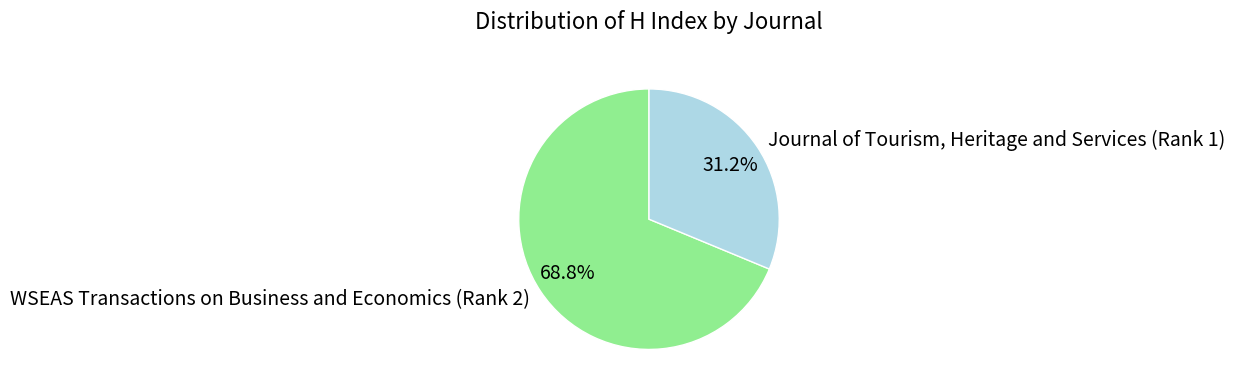

What is the largest slice in the pie chart?

WSEAS Transactions on Business and Economics (Rank 2)